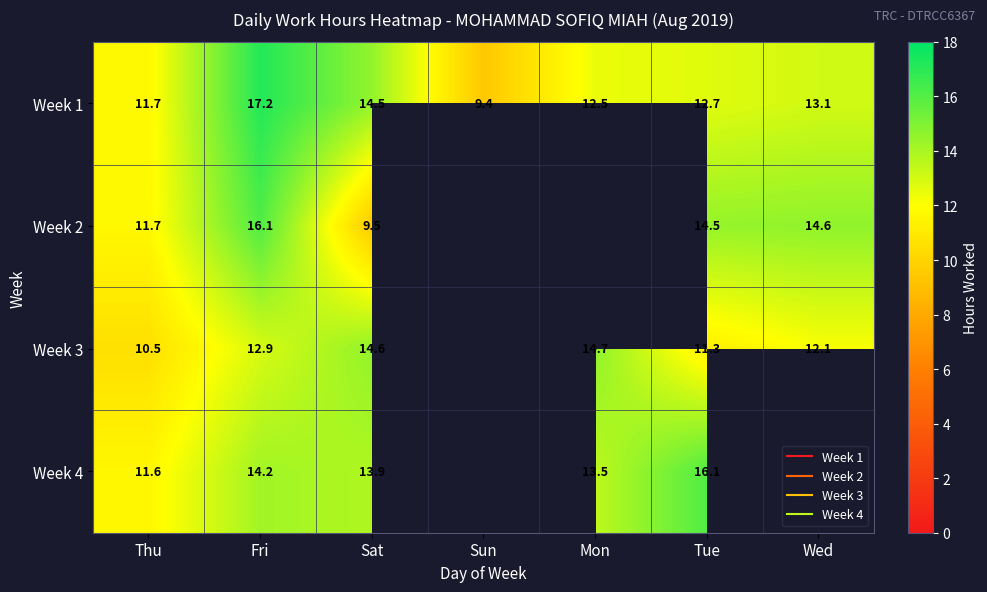

How many values in Week 3 are above zero?

6